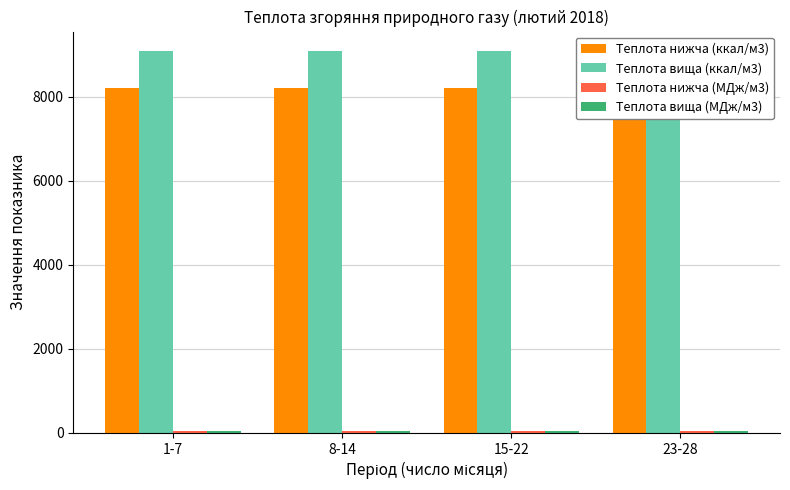

What is the label of the 3rd bar from the right?

8-14